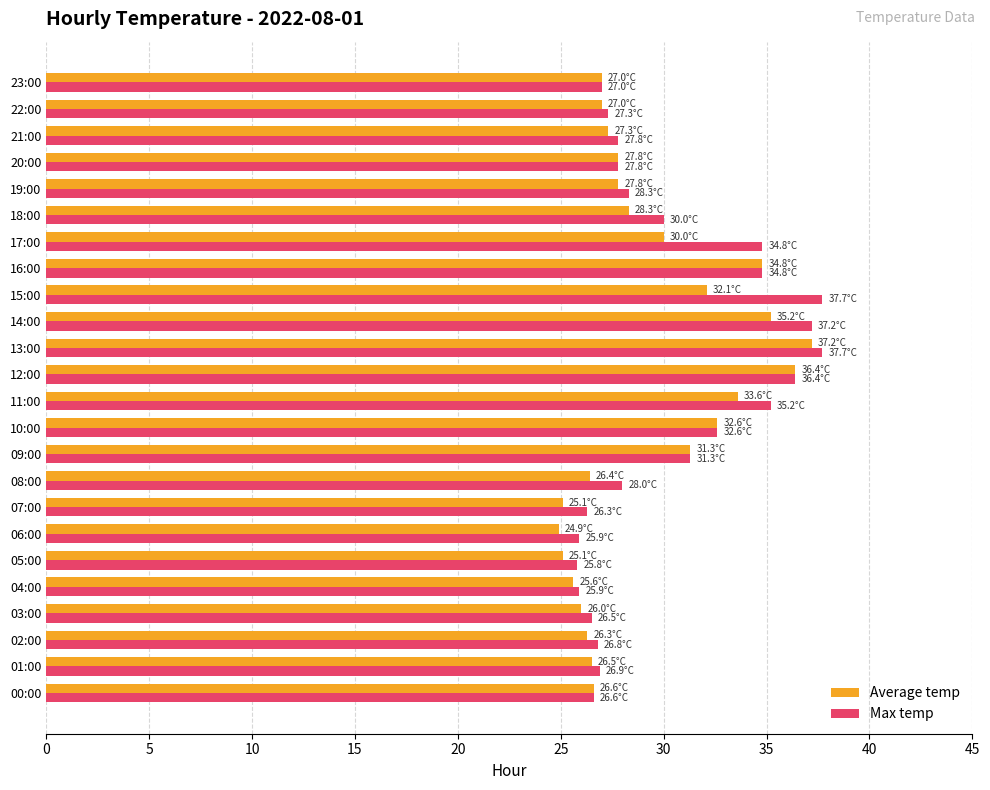

Is the value of Max temp at 22:00 greater than the value of Average temp at 09:00?

No